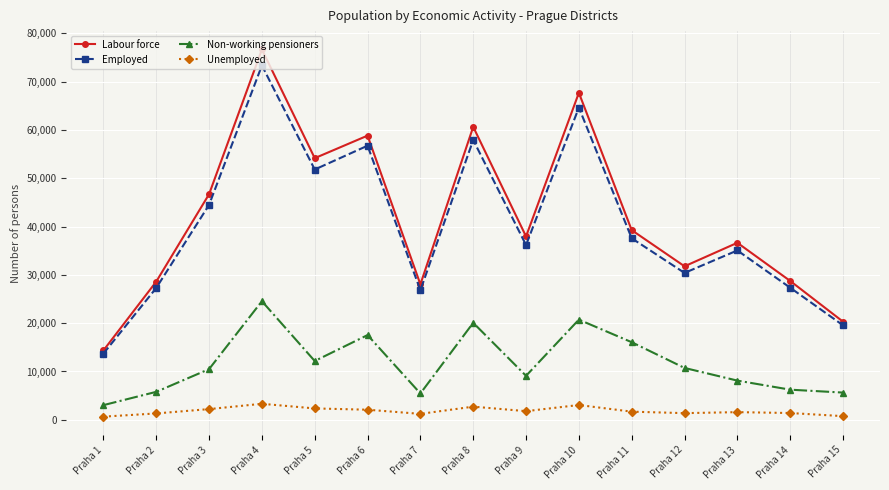

What are all the series names shown in the legend?

Labour force, Employed, Non-working pensioners, Unemployed